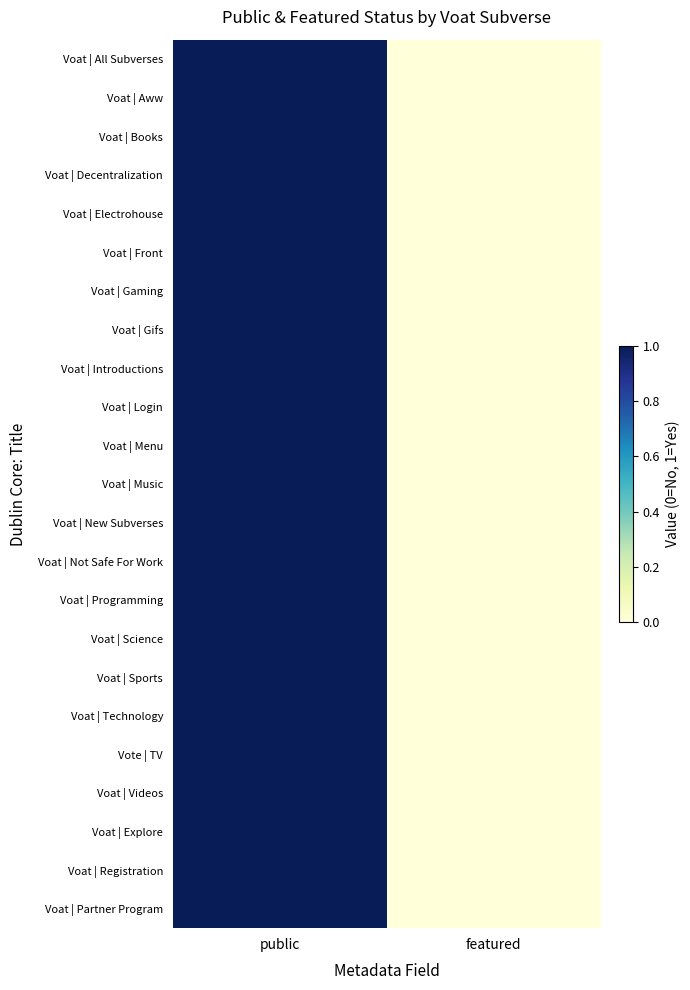

How many distinct data groups are displayed?

23